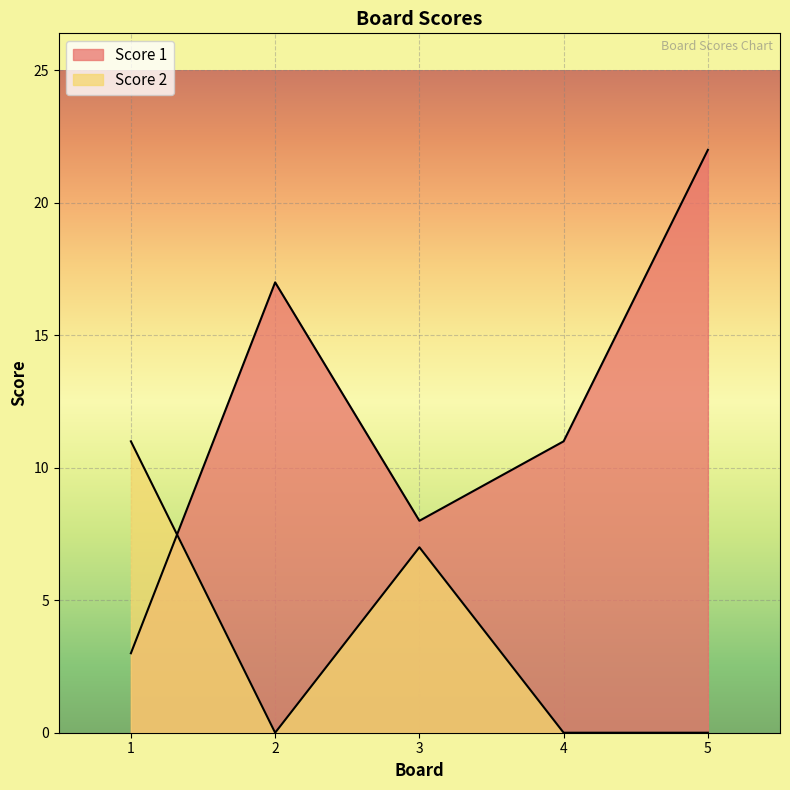

How many interior local peaks does the Score 2 series have?

1